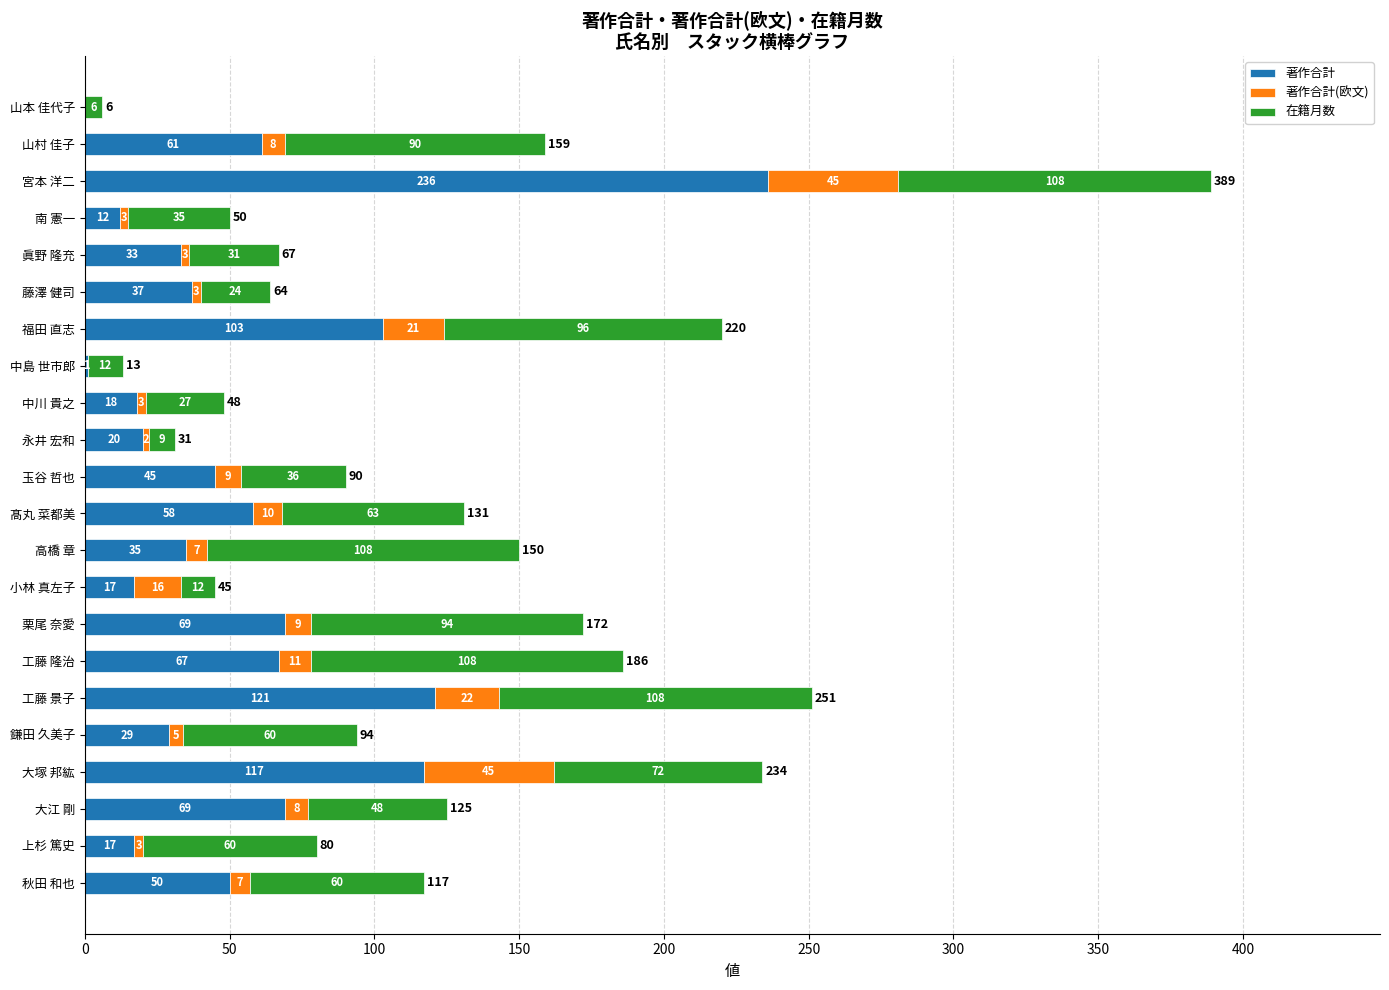

Read the 著作合計 value at 藤澤 健司.

37